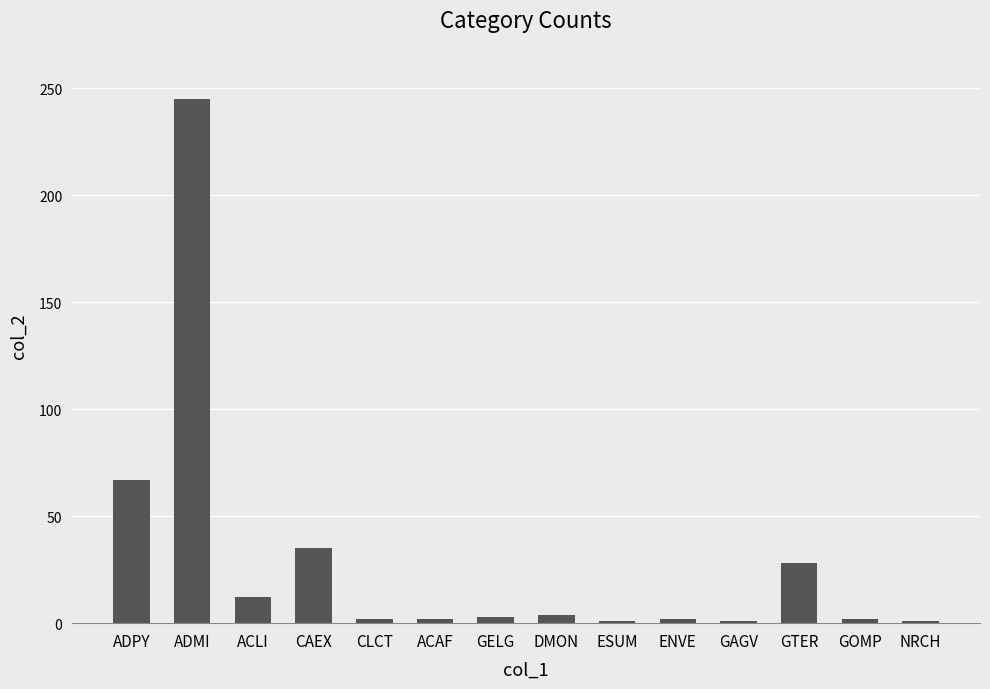

What is the maximum value shown in the chart?

245